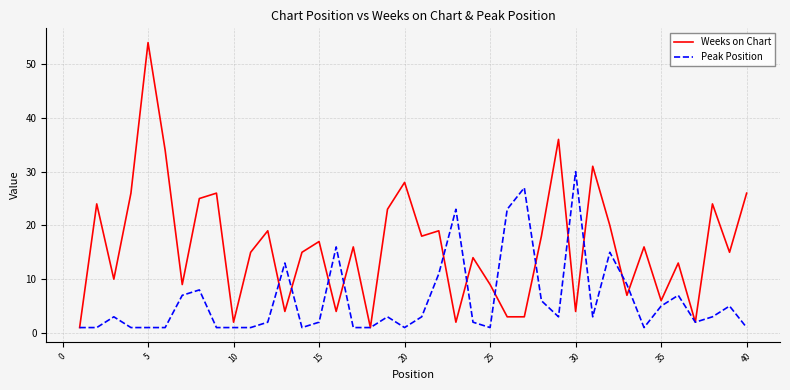

What is the highest value of the Weeks on Chart series?

54